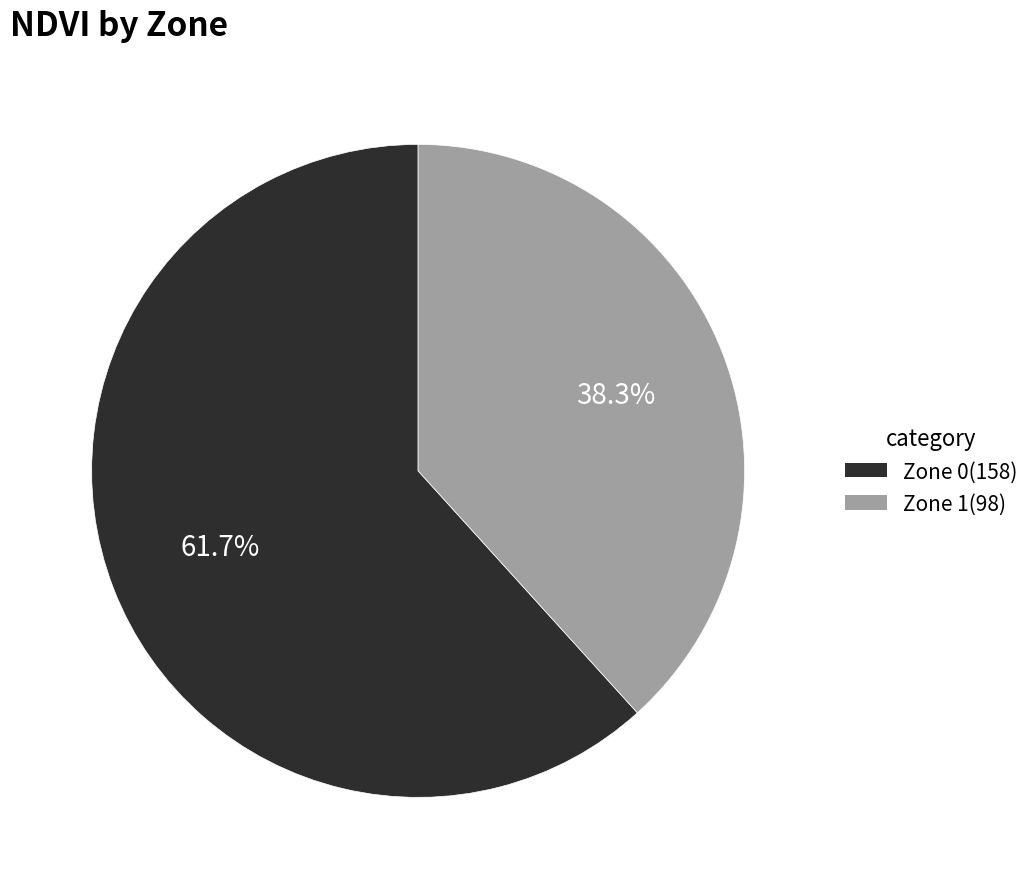

Between Zone 0 and Zone 1, which is larger?

Zone 0